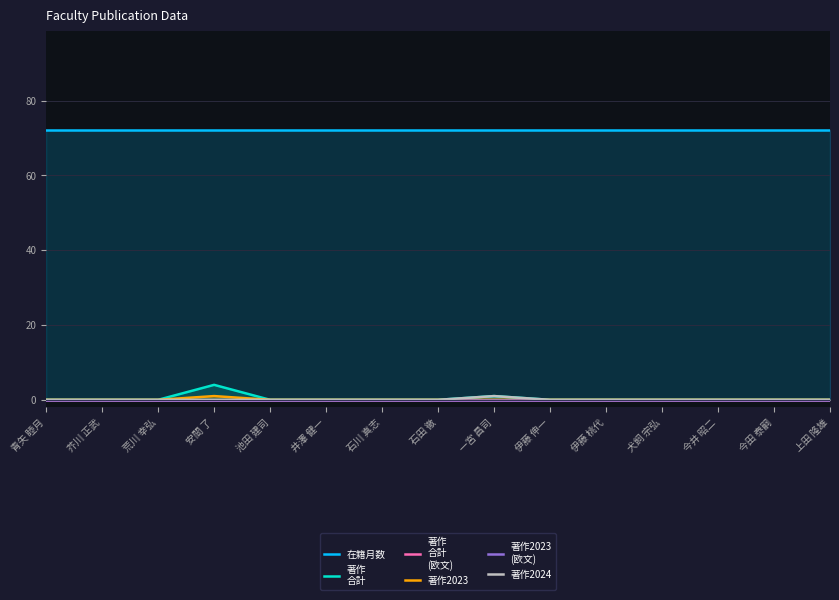

The 著作
合計 series shows 0 at 石川 真志. True or false?

True